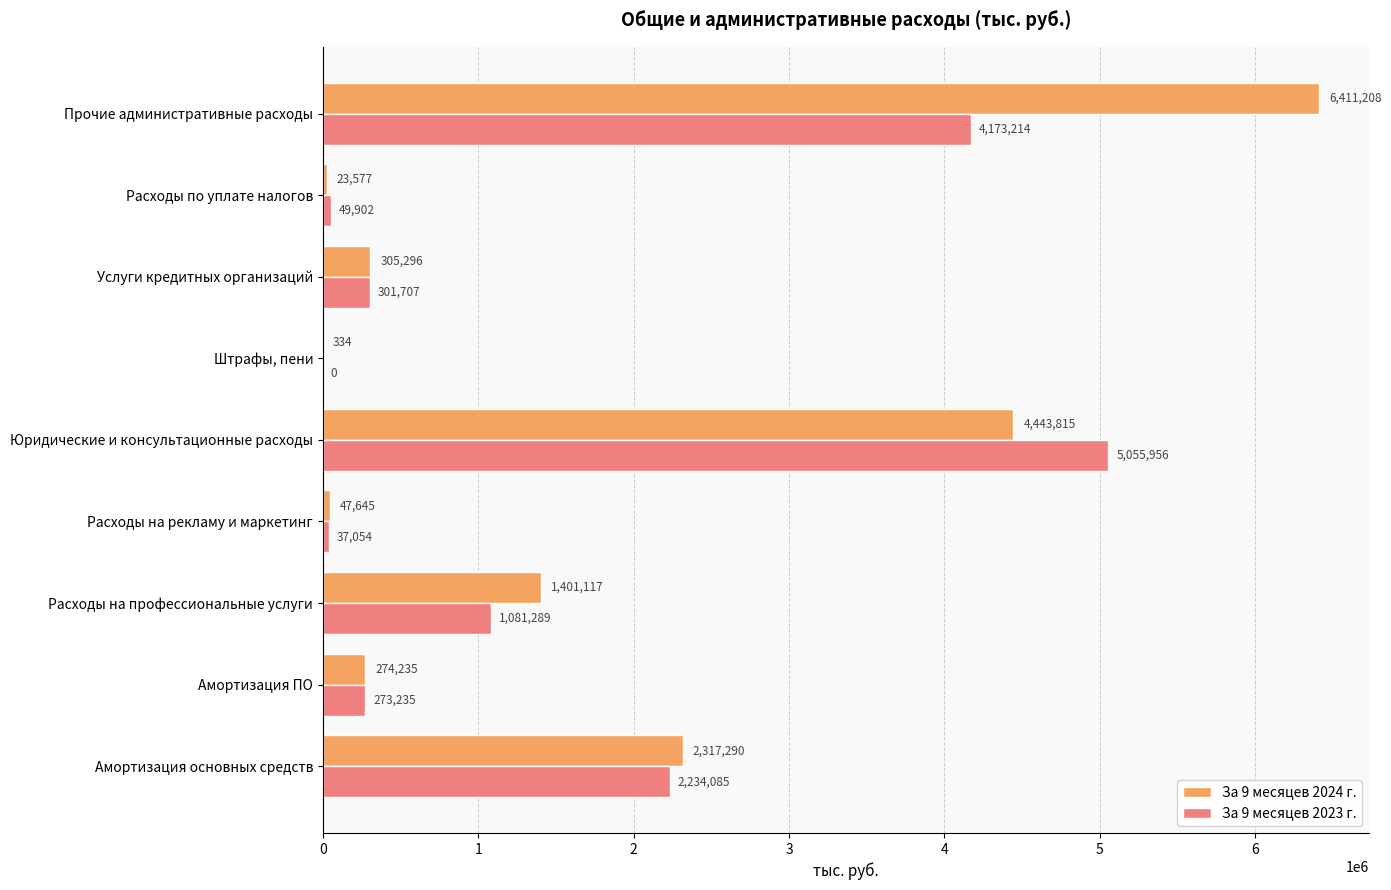

How many categories are shown in the chart?

9